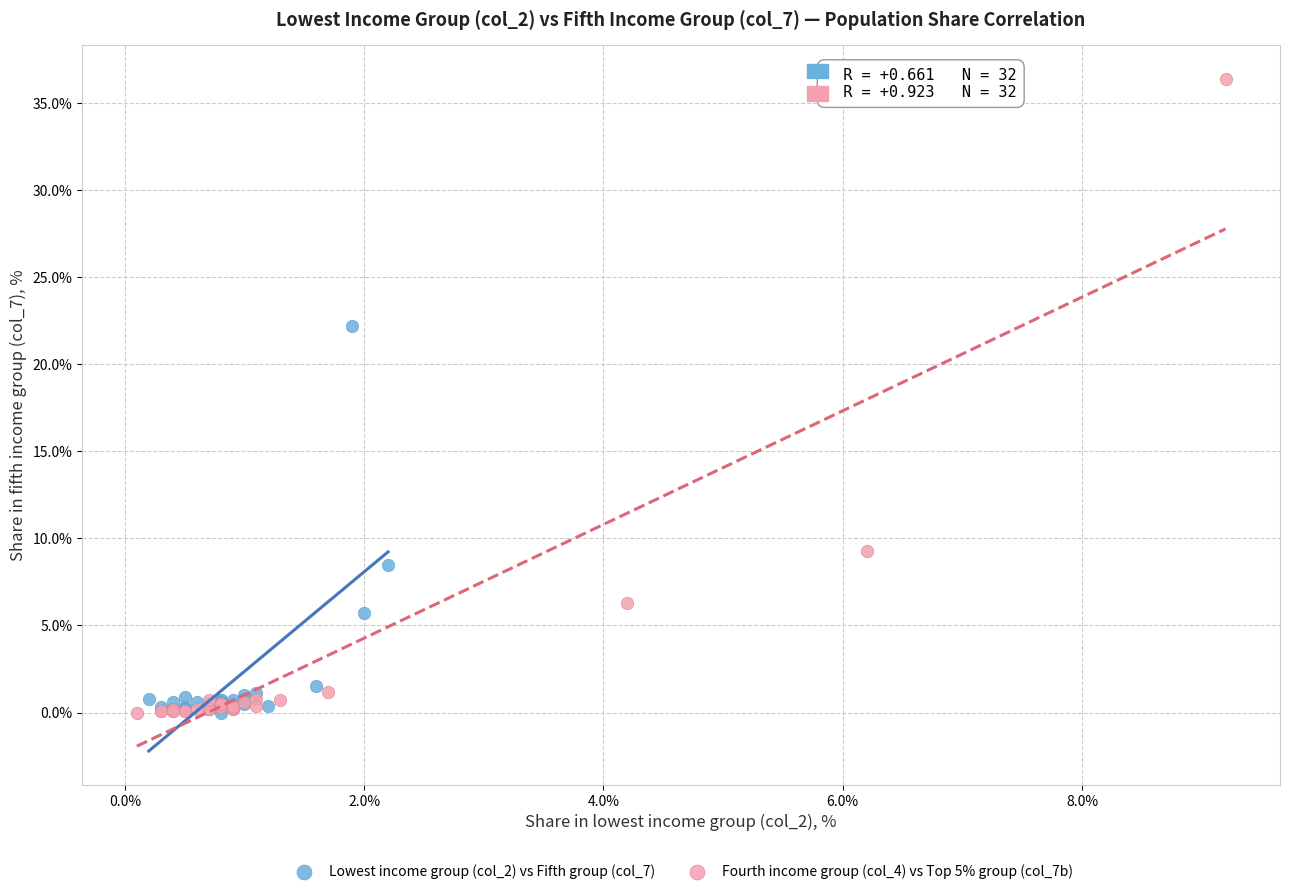

What are all the series names shown in the legend?

Lowest income group (col_2) vs Fifth group (col_7), Fourth income group (col_4) vs Top 5% group (col_7b)